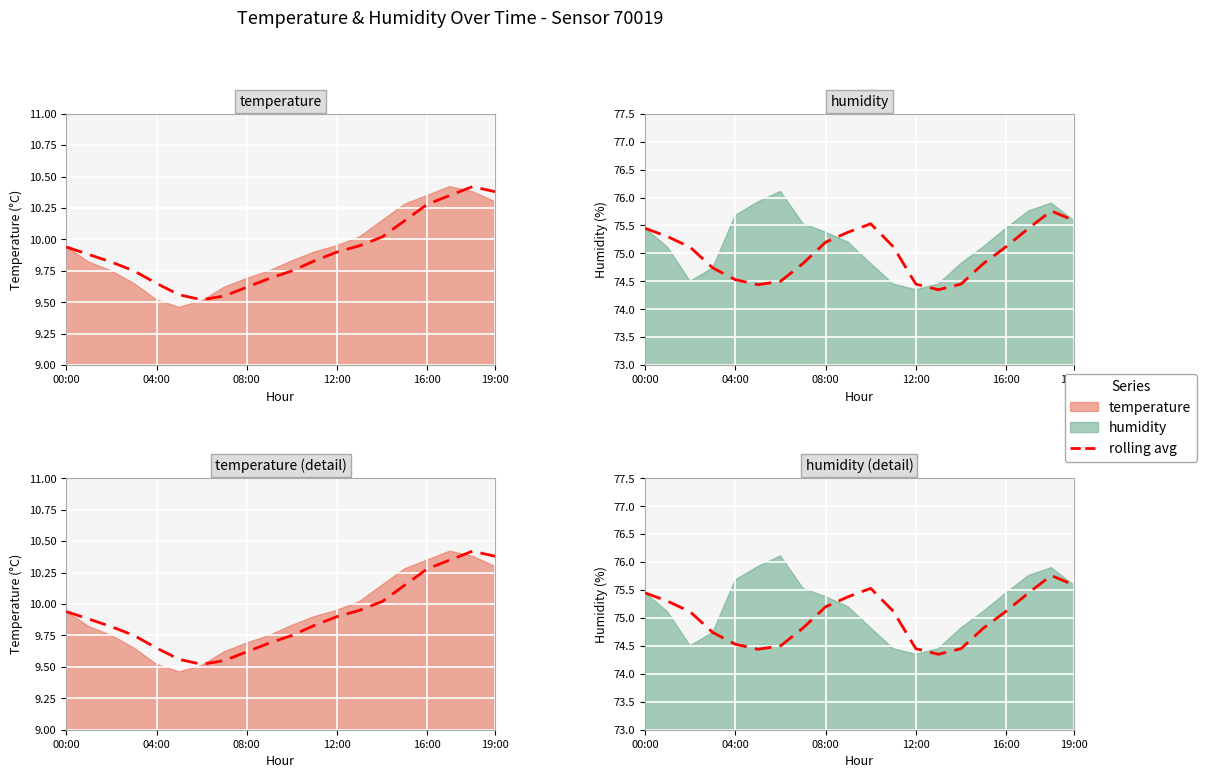

Which has a higher value, 08:00 or 17?

17